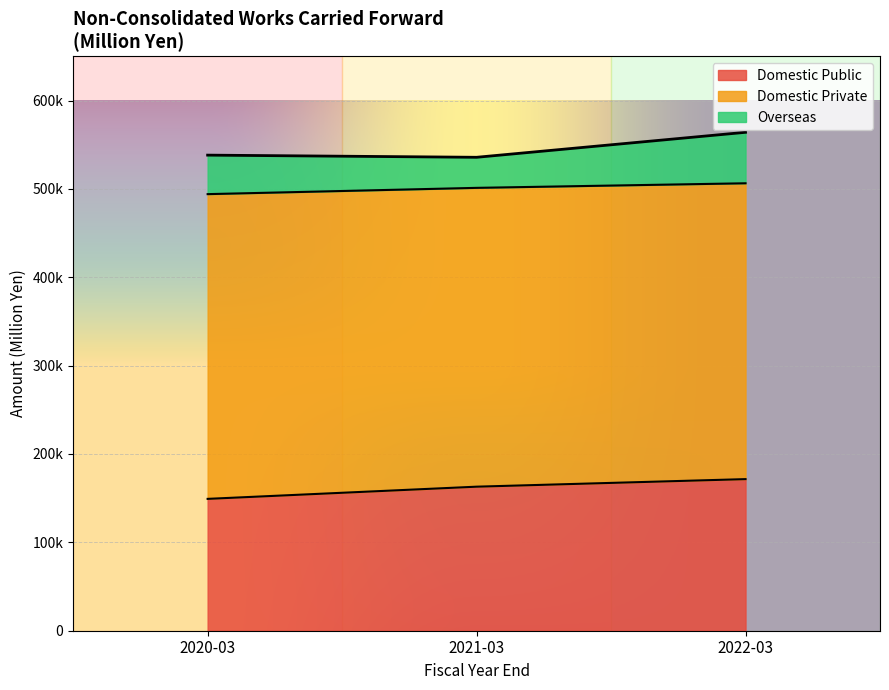

What is the label of the 2nd point from the left?

2021-03